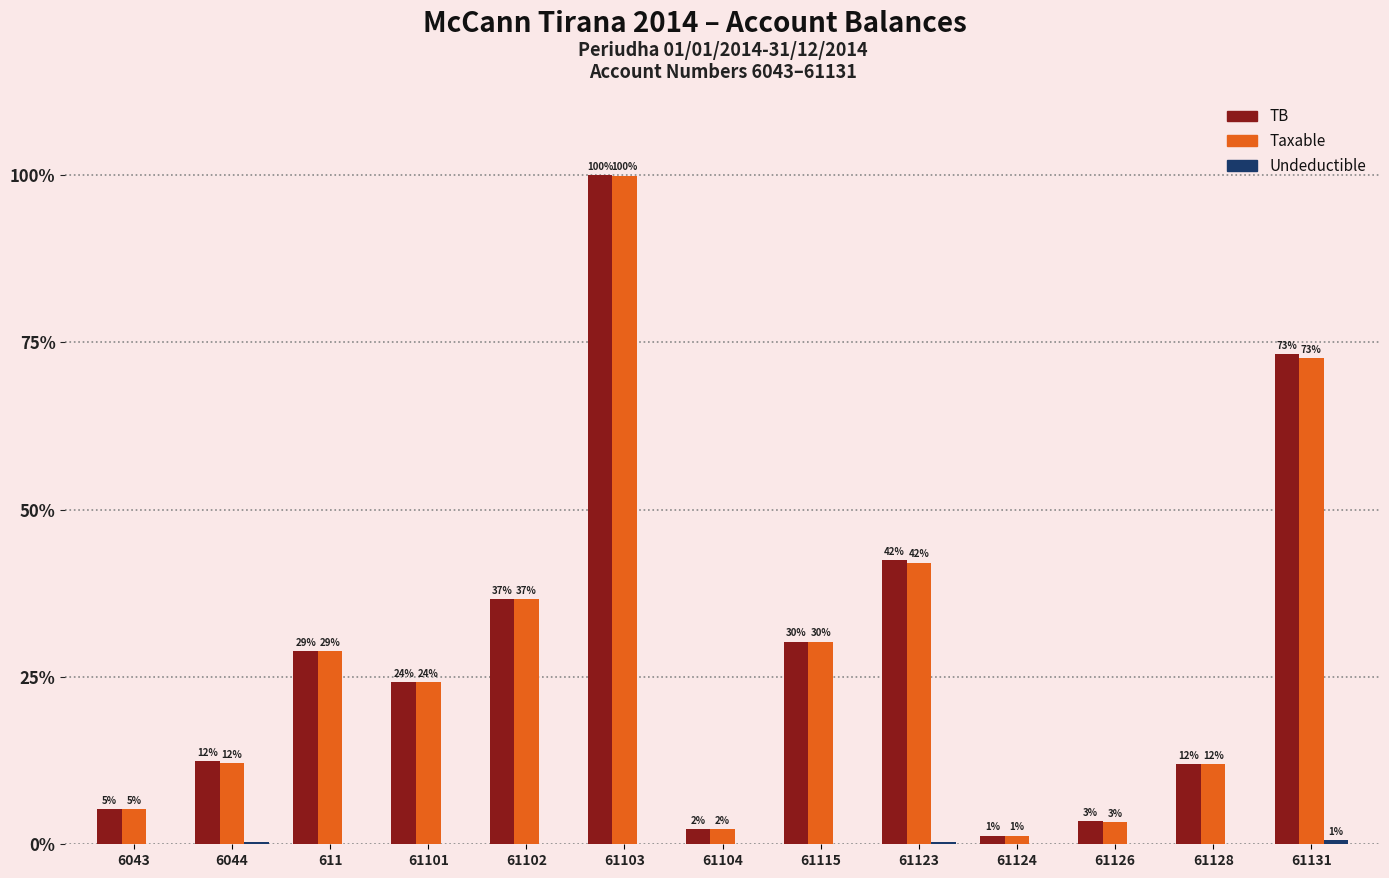

The value of Undeductible at 61102 is 0.0. True or false?

True